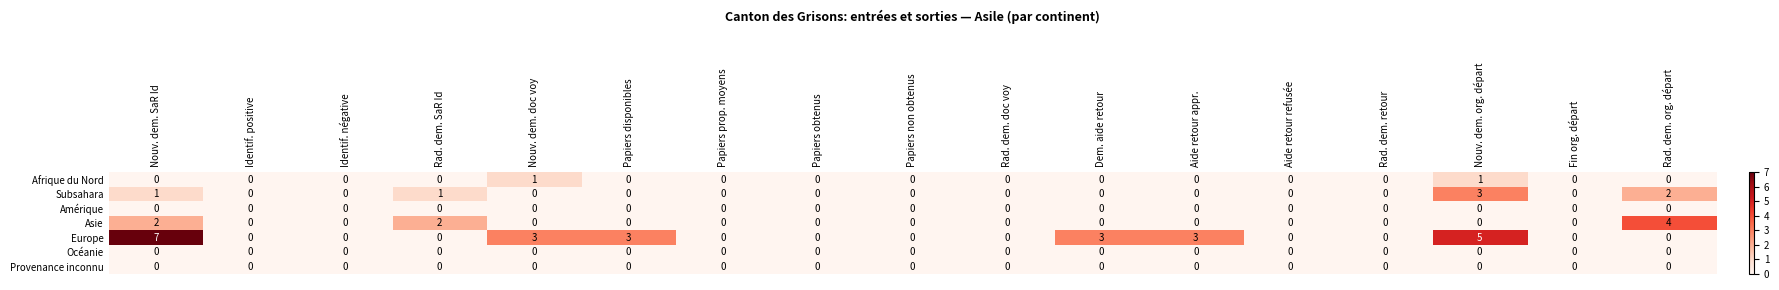

The value of Provenance inconnu at Papiers disponibles is 0. True or false?

True